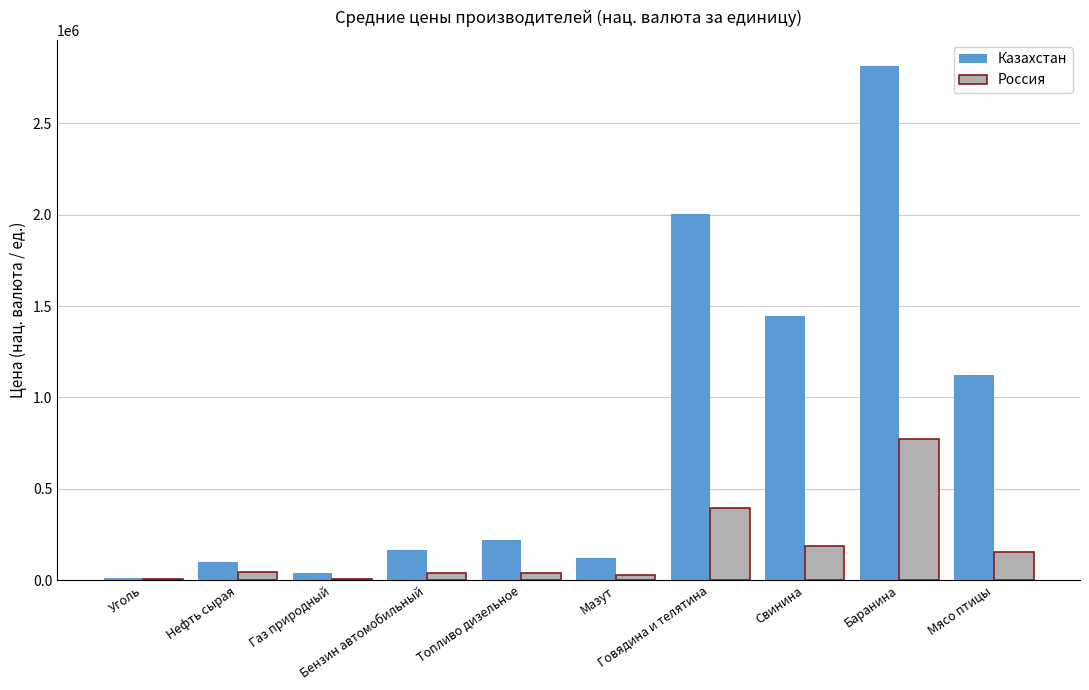

At which label does Россия first exceed 43282?

Нефть сырая